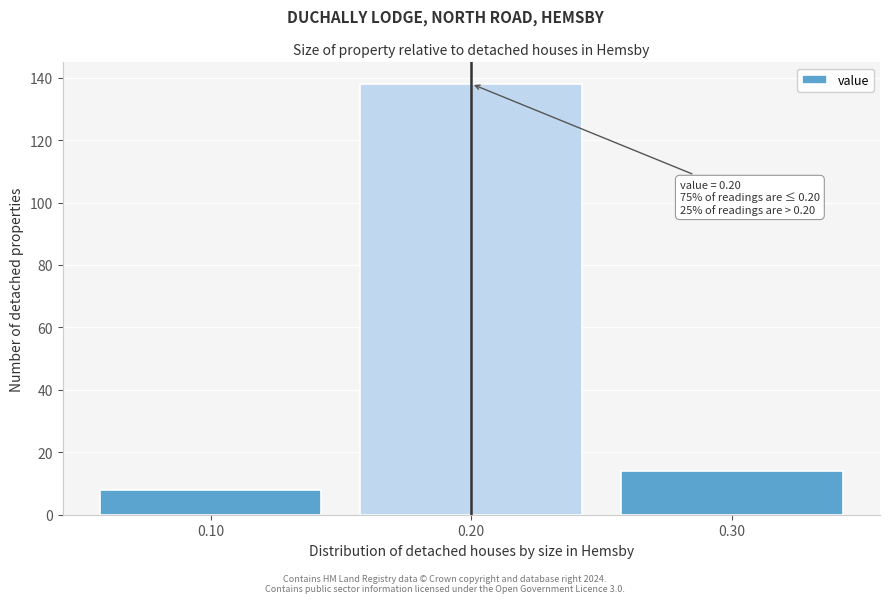

Over which range of the x-axis is the bar tallest?

0.15 to 0.25